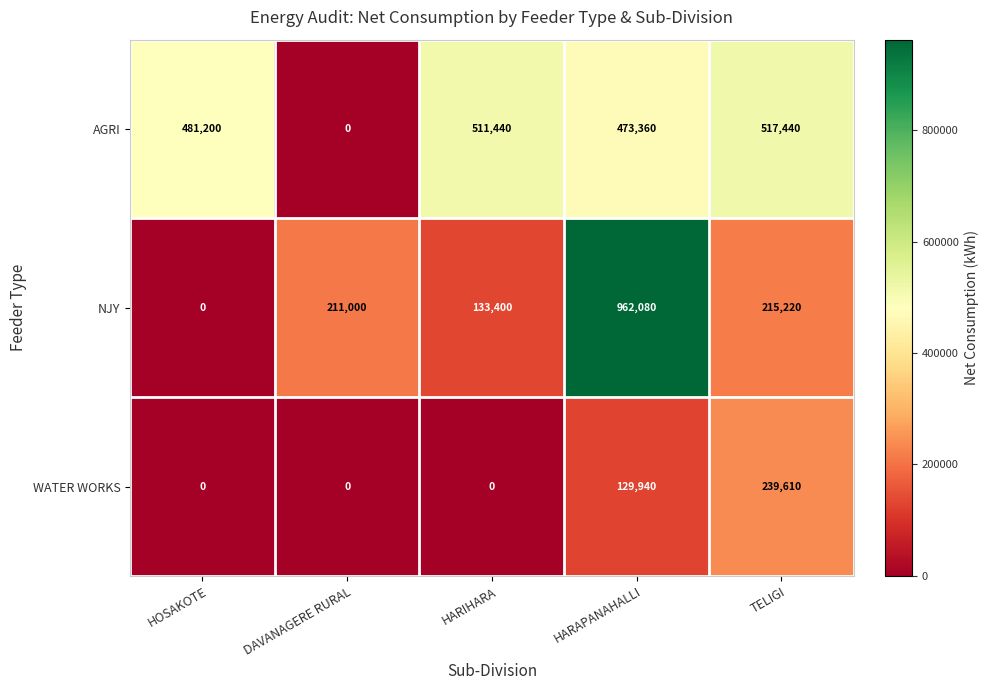

Where is AGRI nearest to the value 258720?

HARAPANAHALLI